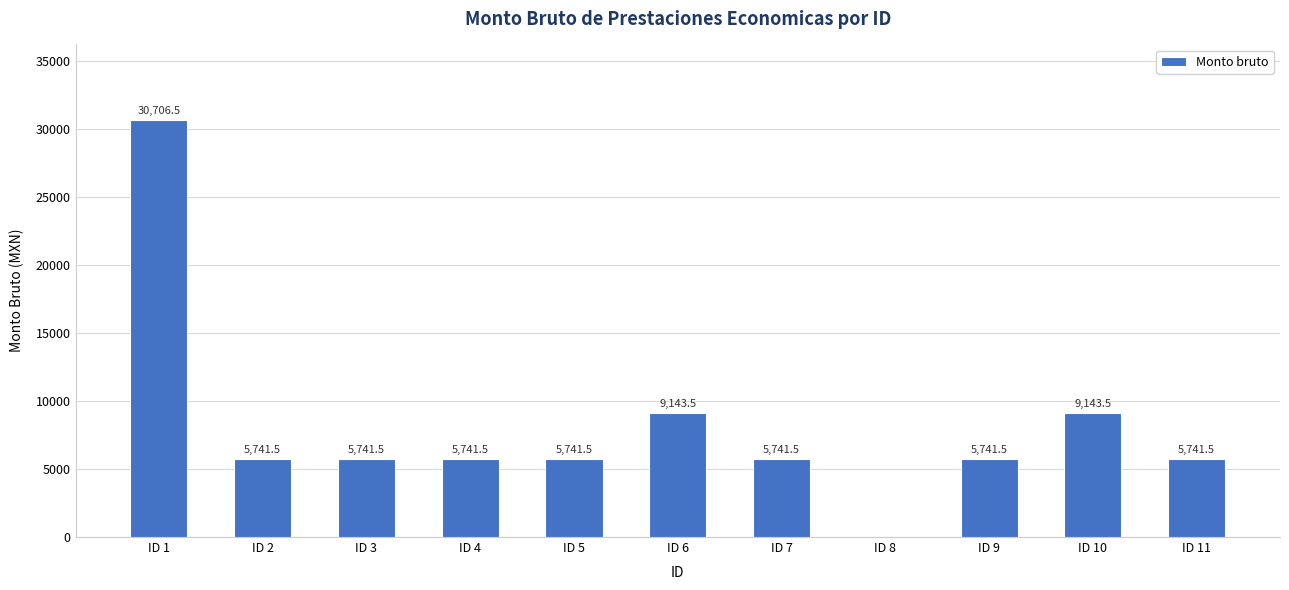

The chart shows a value of 1206.0 at ID 5. True or false?

False